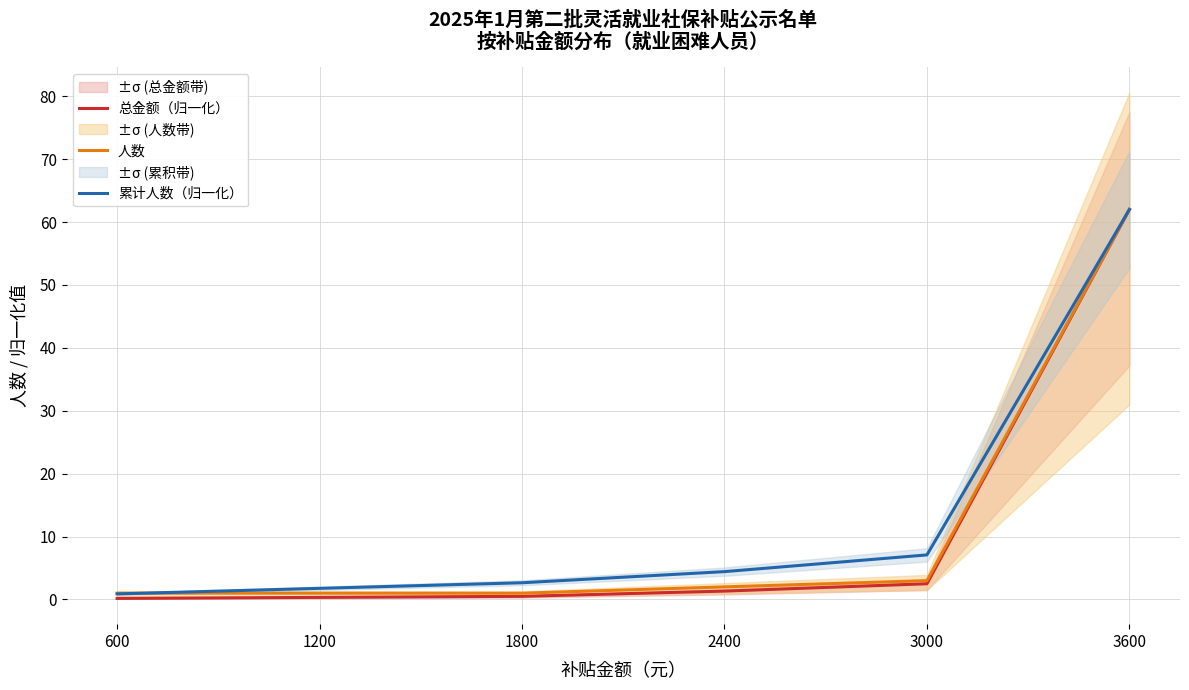

Which series has the widest spread of values?

总金额（归一化）